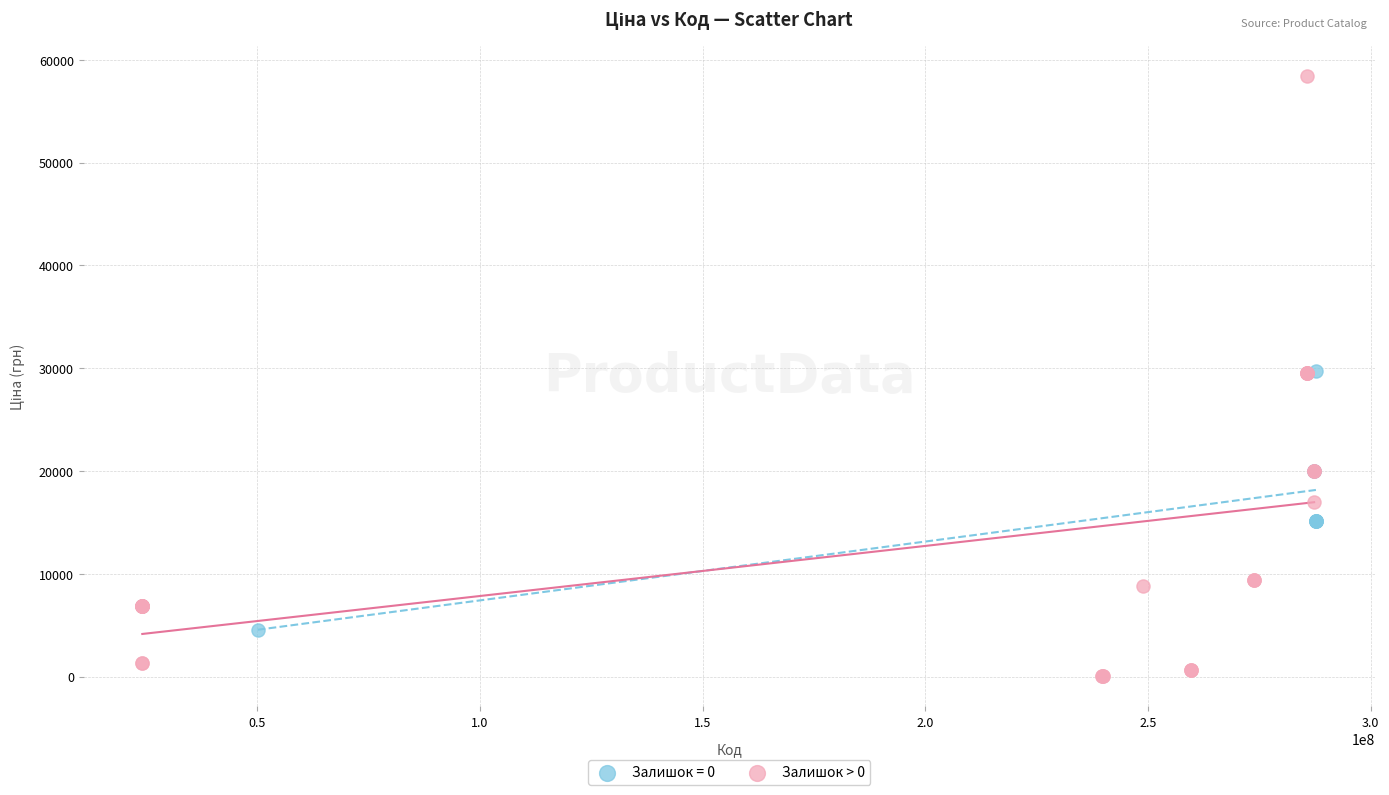

Which series has the widest spread of Y values?

Залишок > 0